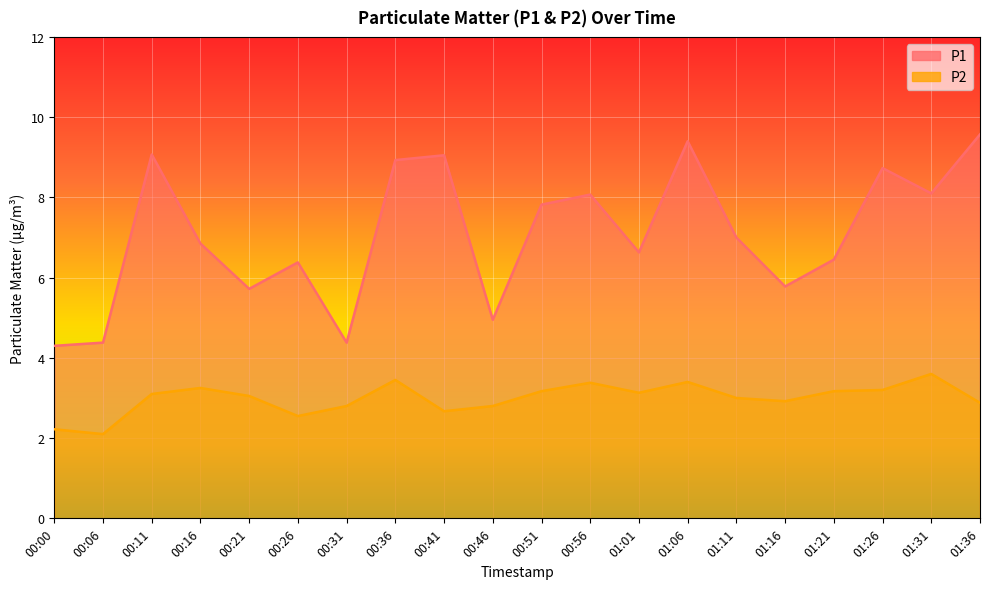

True or false: P2 and P1 intersect in this chart.

False